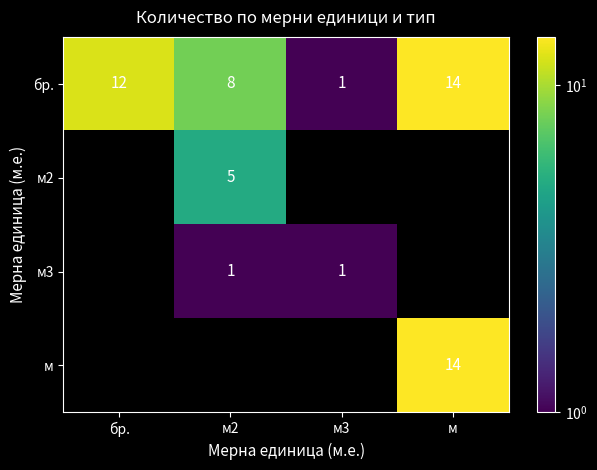

Rank the categories by бр. value from lowest to highest.

м3, м2, бр., м